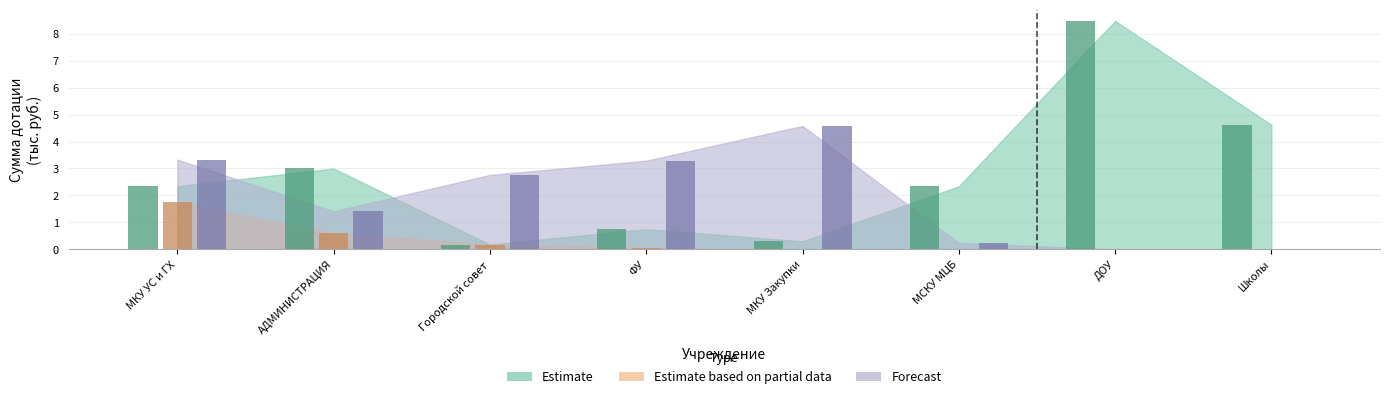

Is it true that Estimate based on partial data equals 0.8 at АДМИНИСТРАЦИЯ?

False